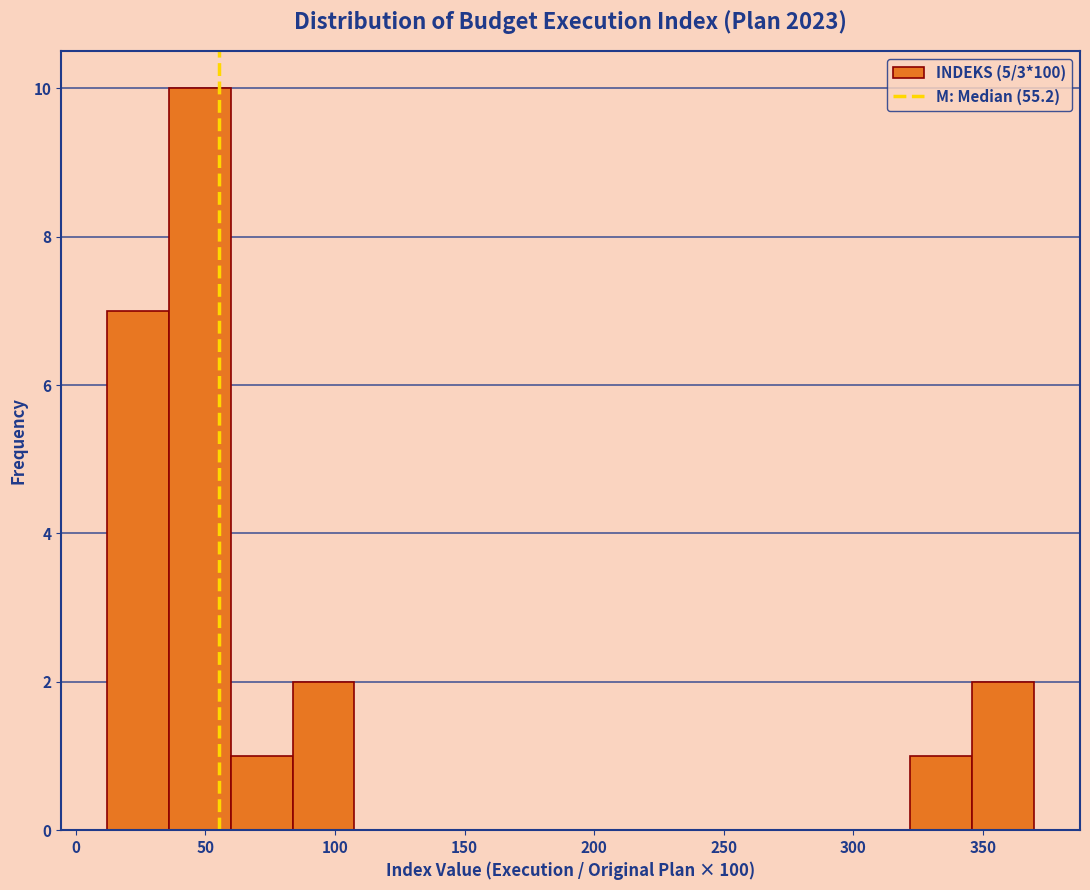

Reading left to right, transcribe this chart: for each bar, give the range it covers on the x-axis and its height. Neither the bar edges nor the heights are printed on the chart, so give them approximately, as read against the axes.

10 to 35: 7
35 to 60: 10
60 to 85: 1
85 to 110: 2
110 to 130: 0
130 to 155: 0
155 to 180: 0
180 to 205: 0
205 to 225: 0
225 to 250: 0
250 to 275: 0
275 to 300: 0
300 to 320: 0
320 to 345: 1
345 to 370: 2